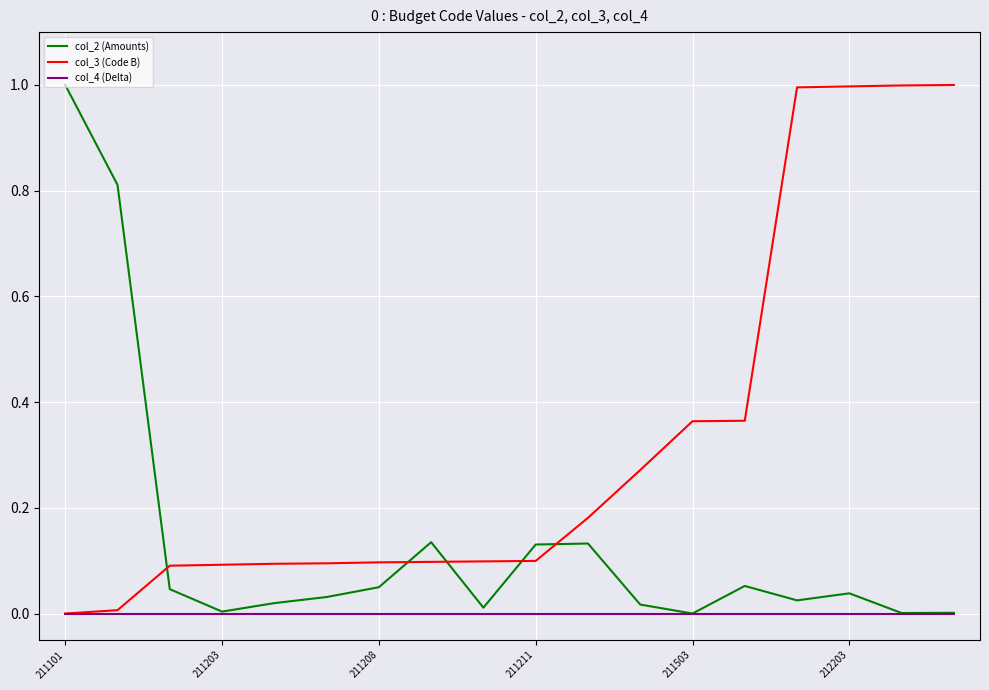

List the series in order of their overall mean, highest first.

col_3 (Code B), col_2 (Amounts), col_4 (Delta)